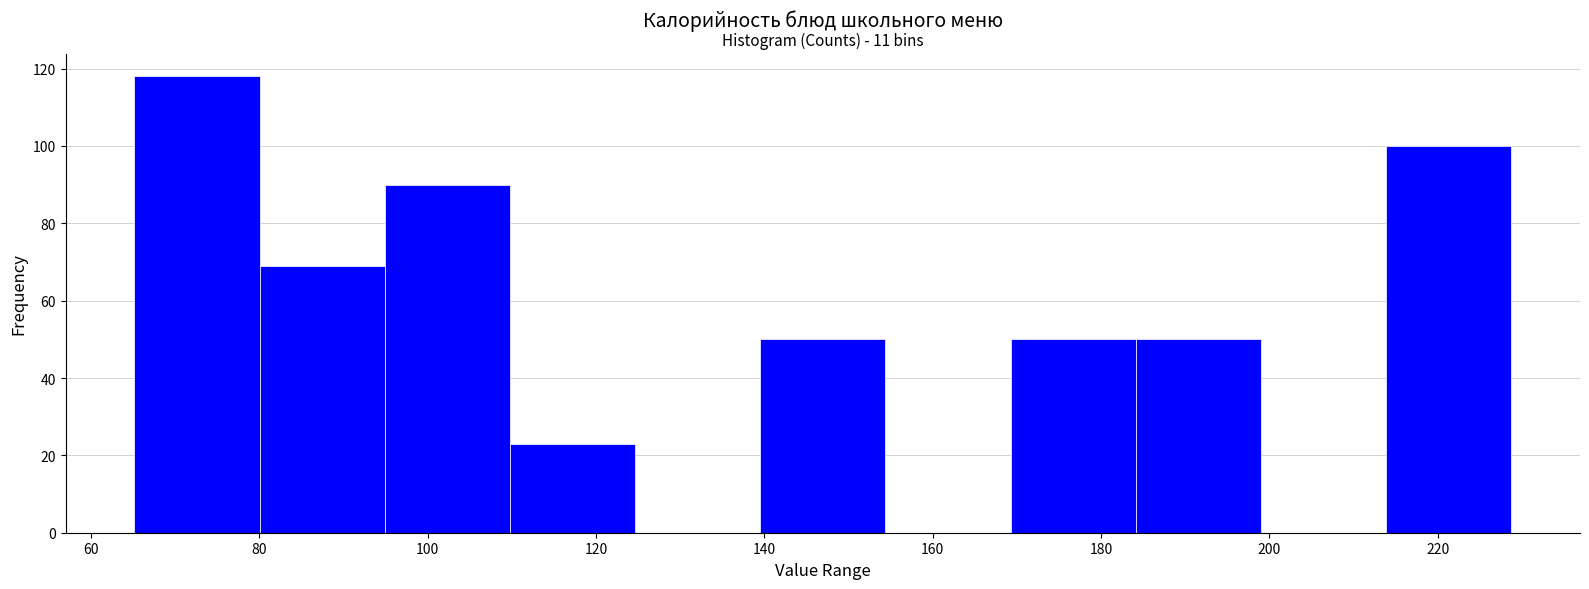

Which range on the x-axis has the tallest bar?

66 to 80